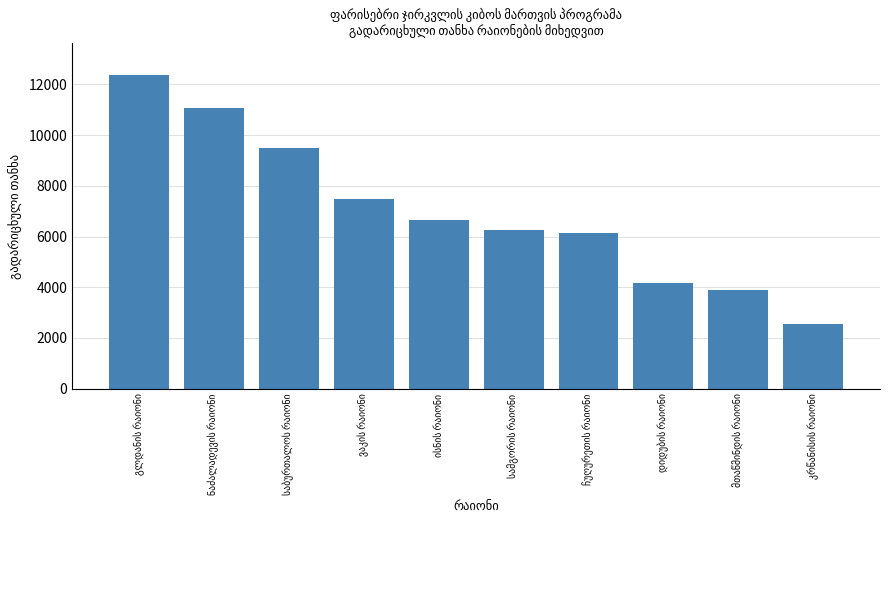

What is the average value?

7012